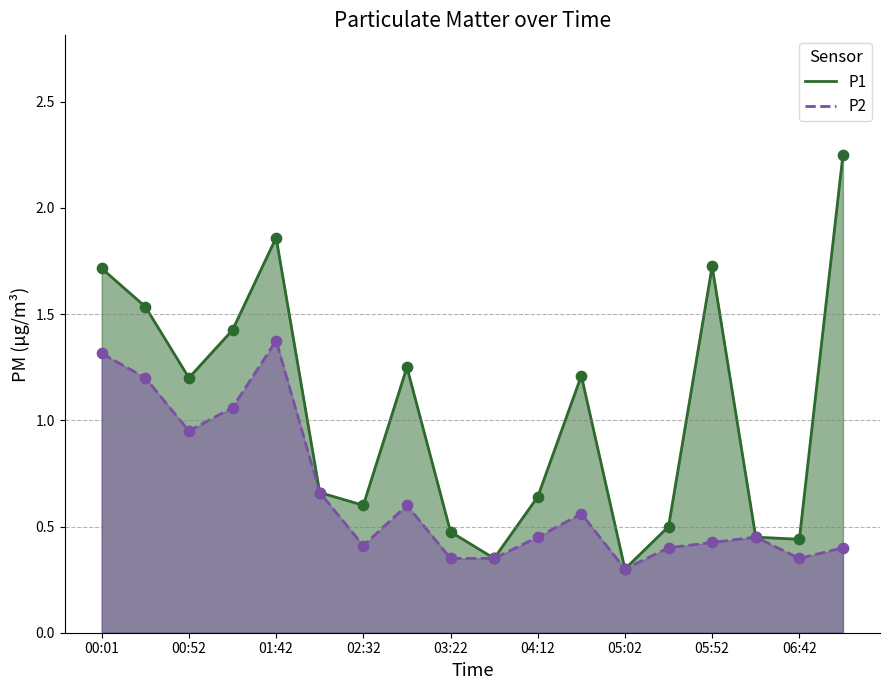

At how many categories does at least one series exceed 2?

1